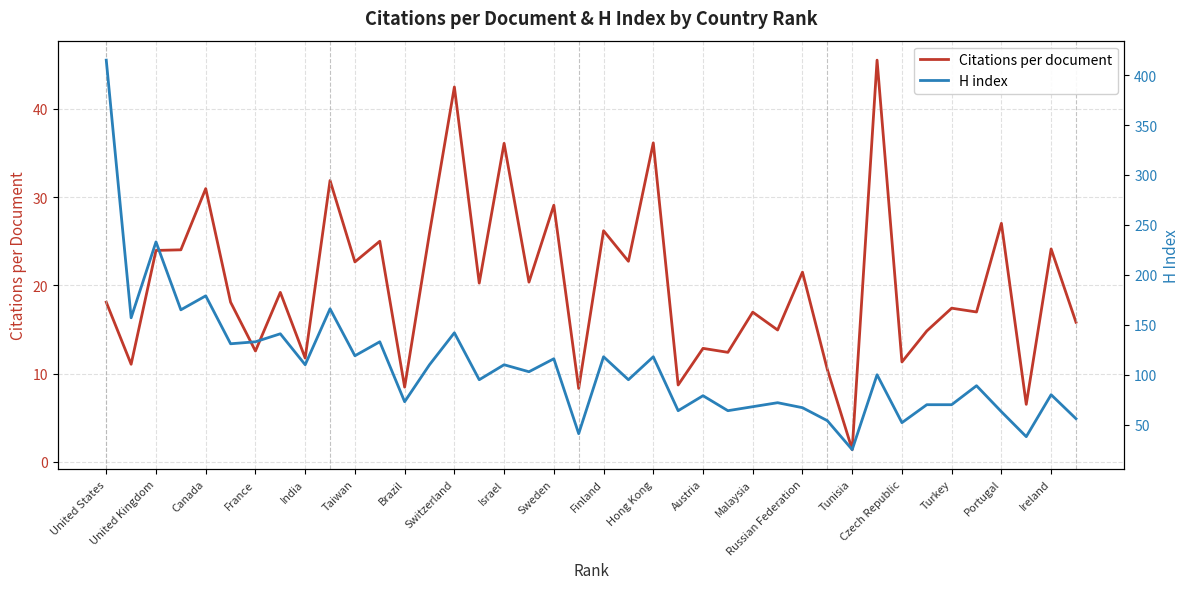

The value of Citations per document at Finland is 26.2. True or false?

True